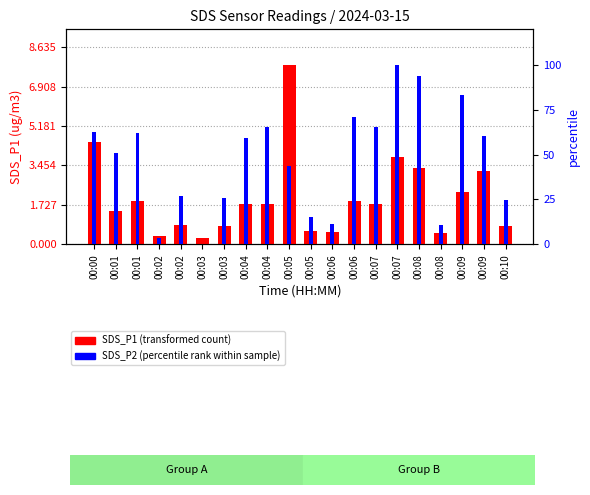

How many values in the SDS_P1 (transformed count) series exceed 1?

12